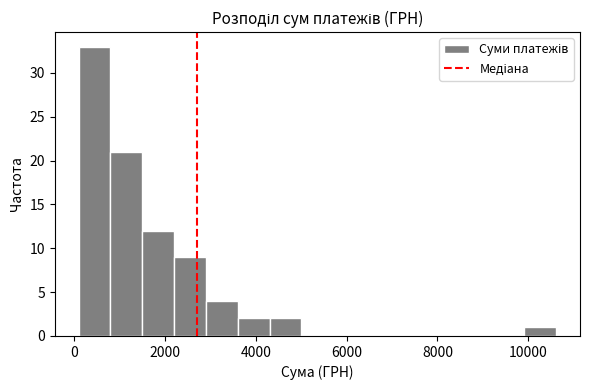

Read against the x-axis, roughly where is the centre of the tallest bar?

400